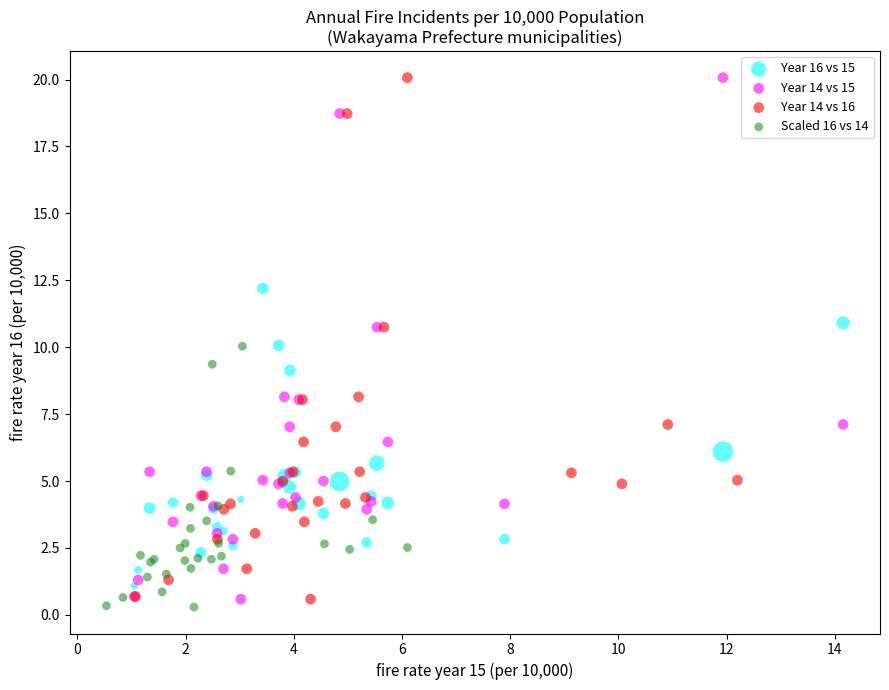

Which series reaches the minimum Y coordinate?

Scaled 16 vs 14